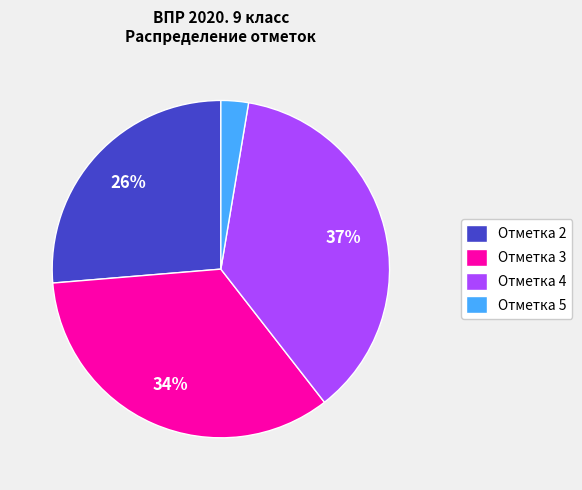

To the nearest percent, what is the combined percentage of Отметка 3 and Отметка 4?

71%